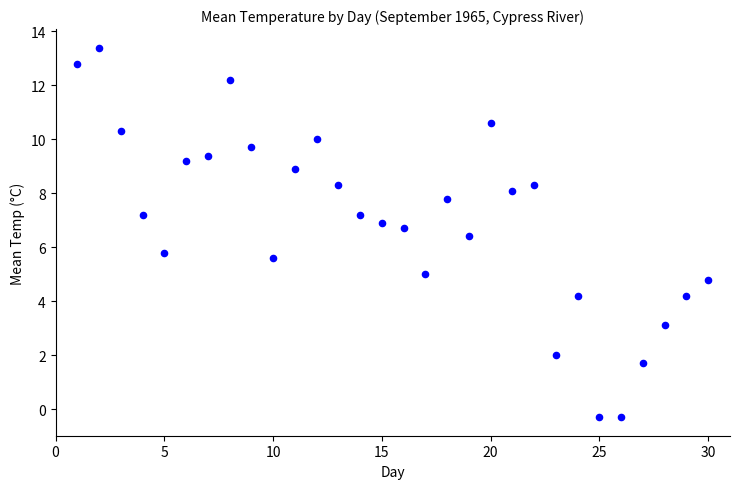

What is the range of X values (max minus min)?

29.0